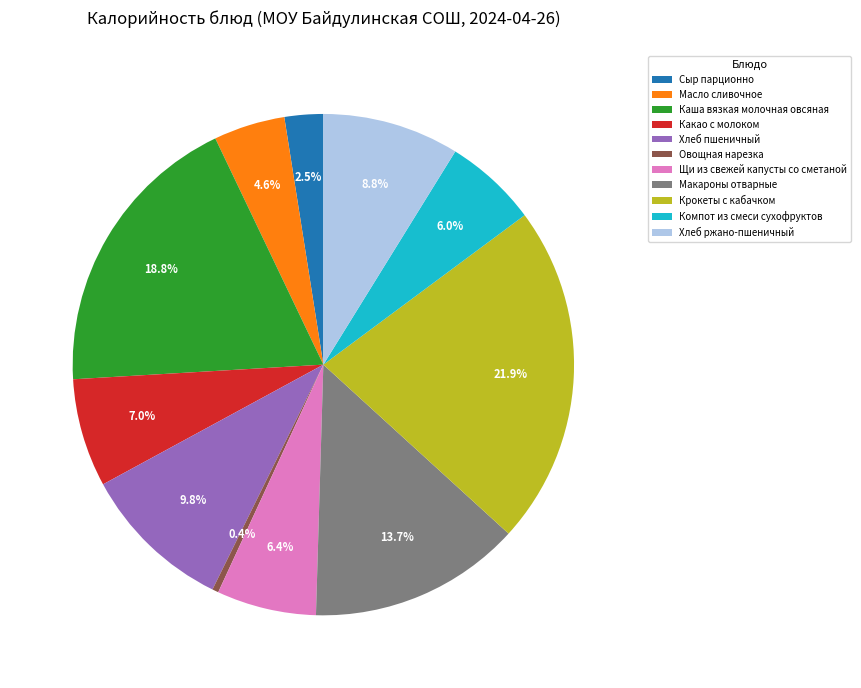

Does Масло сливочное account for over 50% of the chart?

No